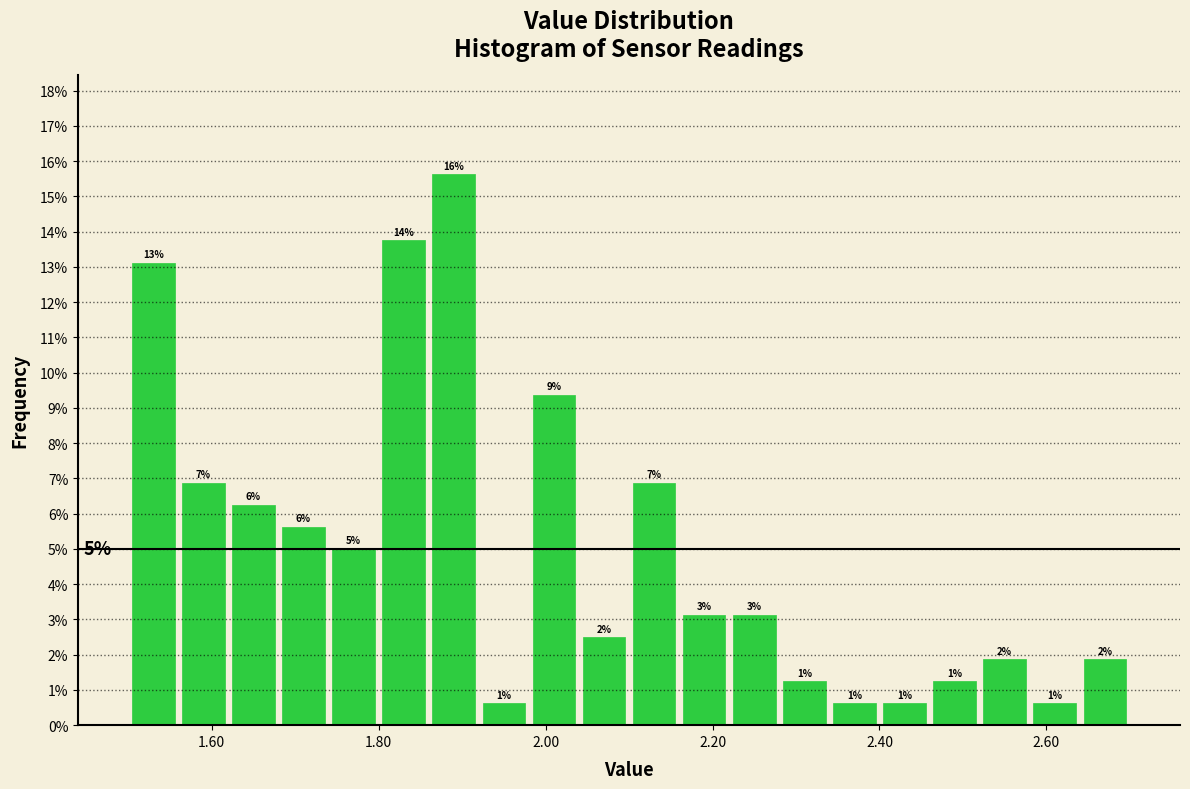

Read against the x-axis, roughly where is the centre of the tallest bar?

1.90